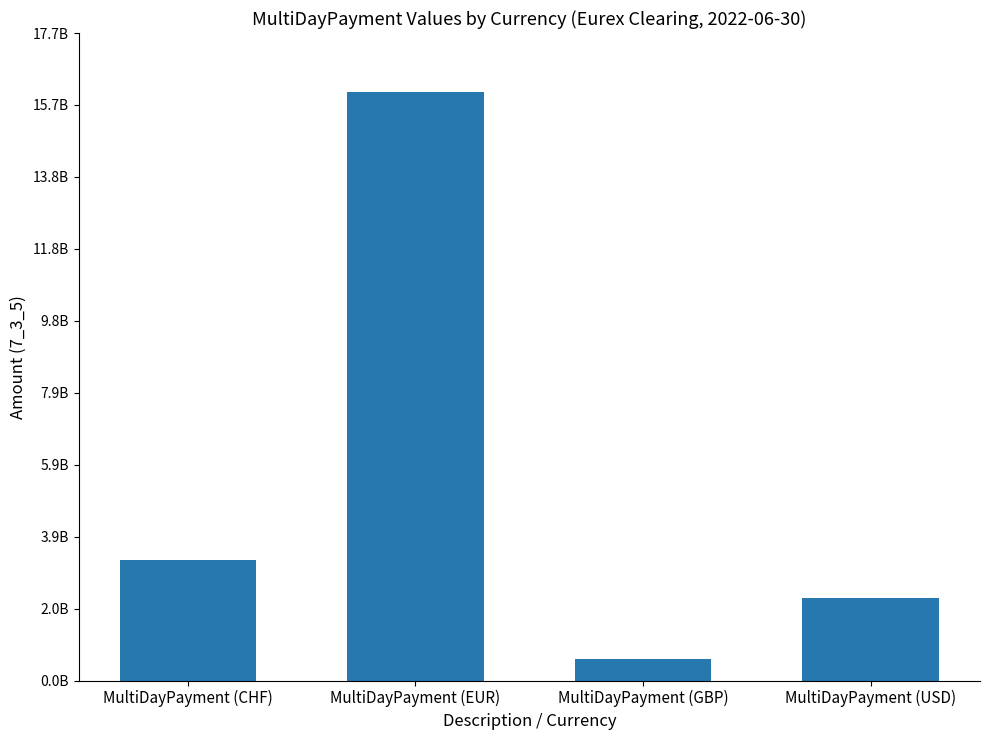

The chart shows a value of 3177343116.7 at MultiDayPayment (USD). True or false?

False